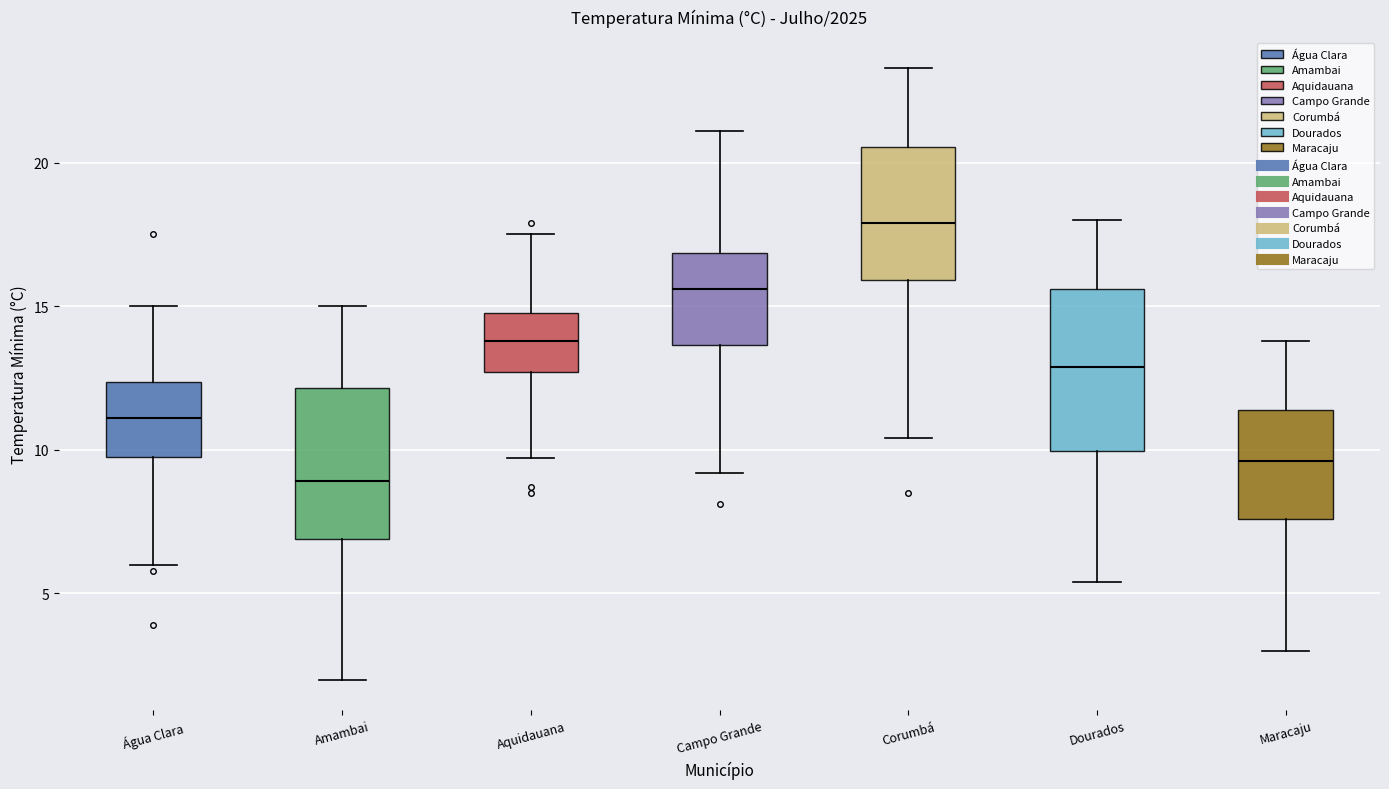

Reading left to right, transcribe this box plot: for each box, give where its median line is, the range the box spans, and where its two whiskers end, as read against the y-axis. The values are not printed on the chart, so give them approximately, as read against the axis.

Água Clara: median 11.0, box 10.0 to 12.5, whiskers 6.0 to 15.0
Amambai: median 9.0, box 7.0 to 12.0, whiskers 2.0 to 15.0
Aquidauana: median 14.0, box 12.5 to 15.0, whiskers 9.5 to 17.5
Campo Grande: median 15.5, box 13.5 to 17.0, whiskers 9.0 to 21.0
Corumbá: median 18.0, box 16.0 to 20.5, whiskers 10.5 to 23.5
Dourados: median 13.0, box 10.0 to 15.5, whiskers 5.5 to 18.0
Maracaju: median 9.5, box 7.5 to 11.5, whiskers 3.0 to 14.0